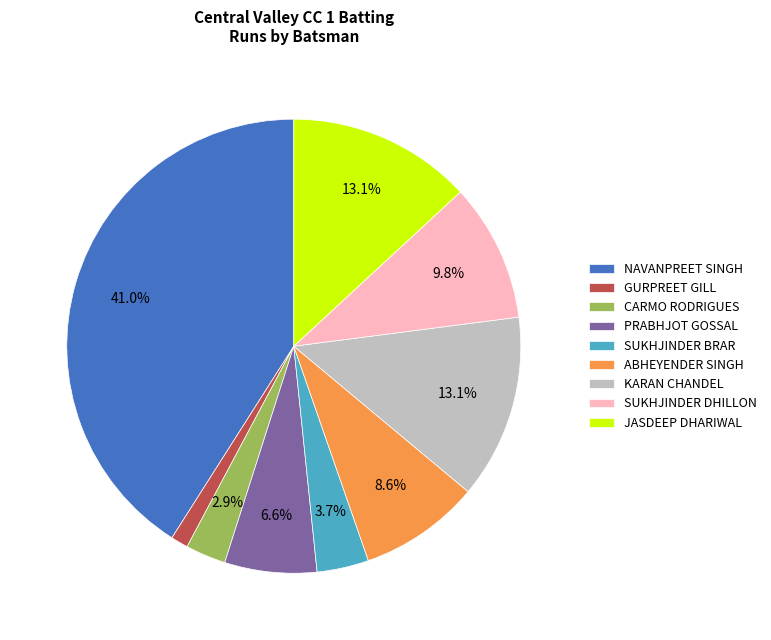

Count the number of slices in the pie.

9